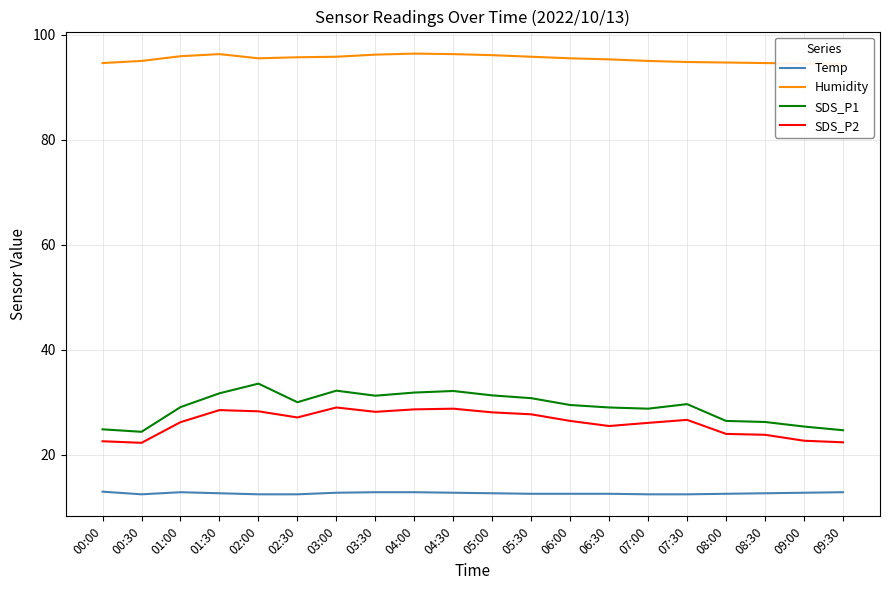

What is the value of the Humidity point at the 6th from the left?

95.7